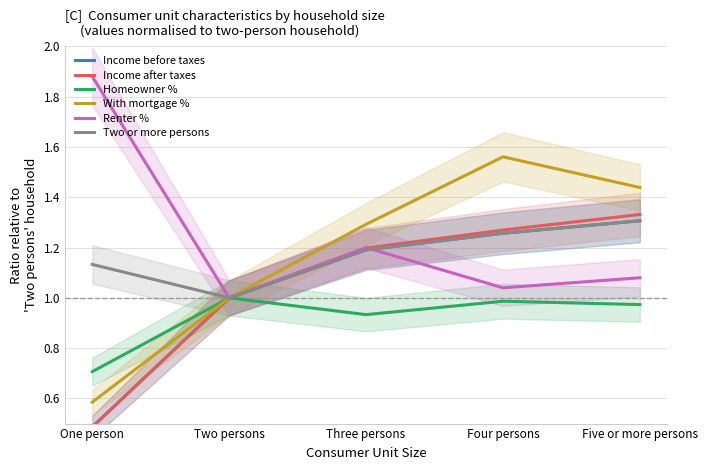

List the labels in order of Income before taxes value, smallest first.

One person, Two persons, Three persons, Four persons, Five or more persons